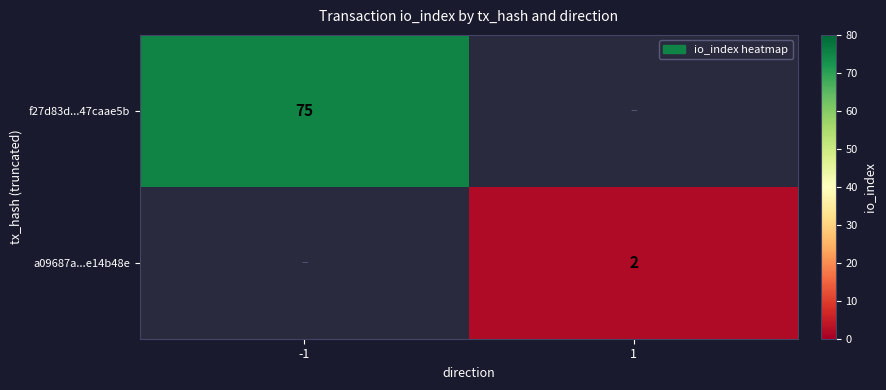

Is the value of f27d83d...47caae5b at -1 greater than the value of a09687a...e14b48e at 1?

Yes